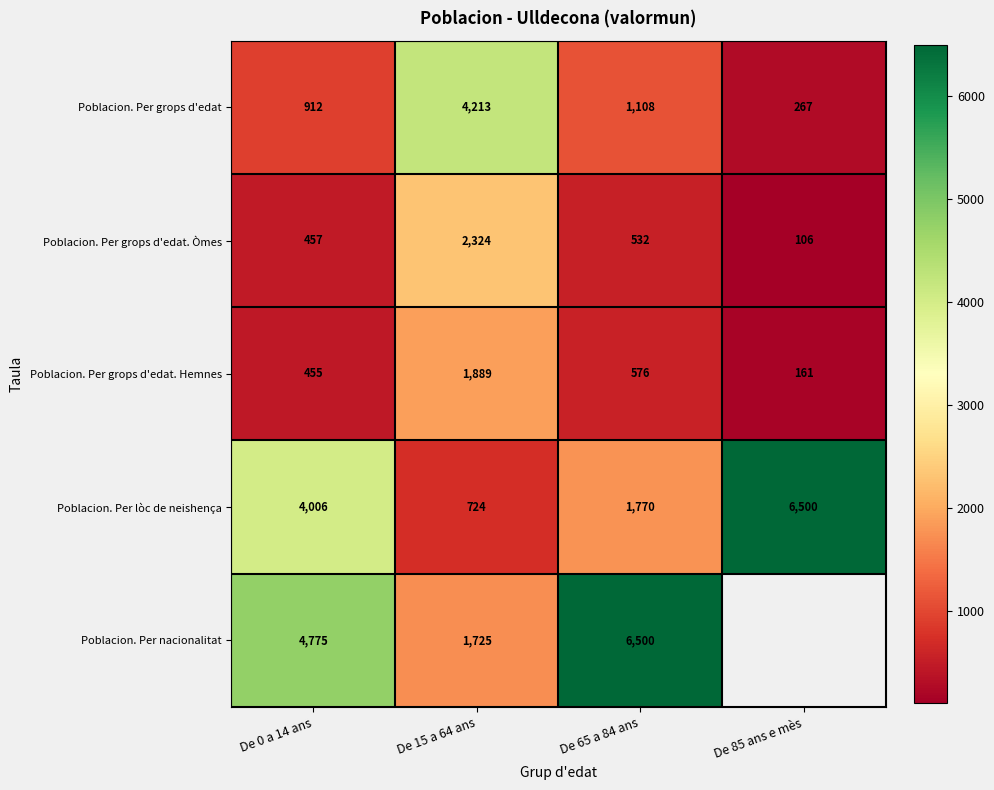

Between De 0 a 14 ans and De 65 a 84 ans, which series saw the biggest shift?

Poblacion. Per lòc de neishença